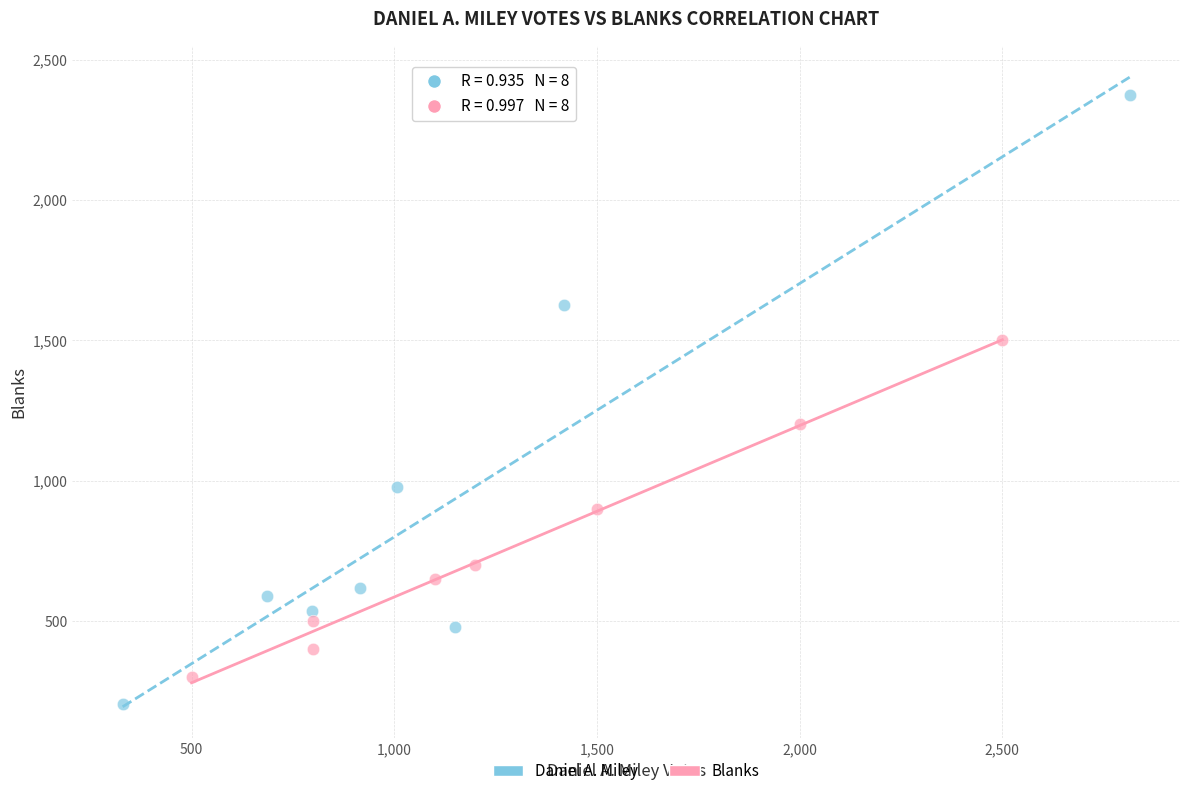

What are all the series names shown in the legend?

Daniel A. Miley, Blanks